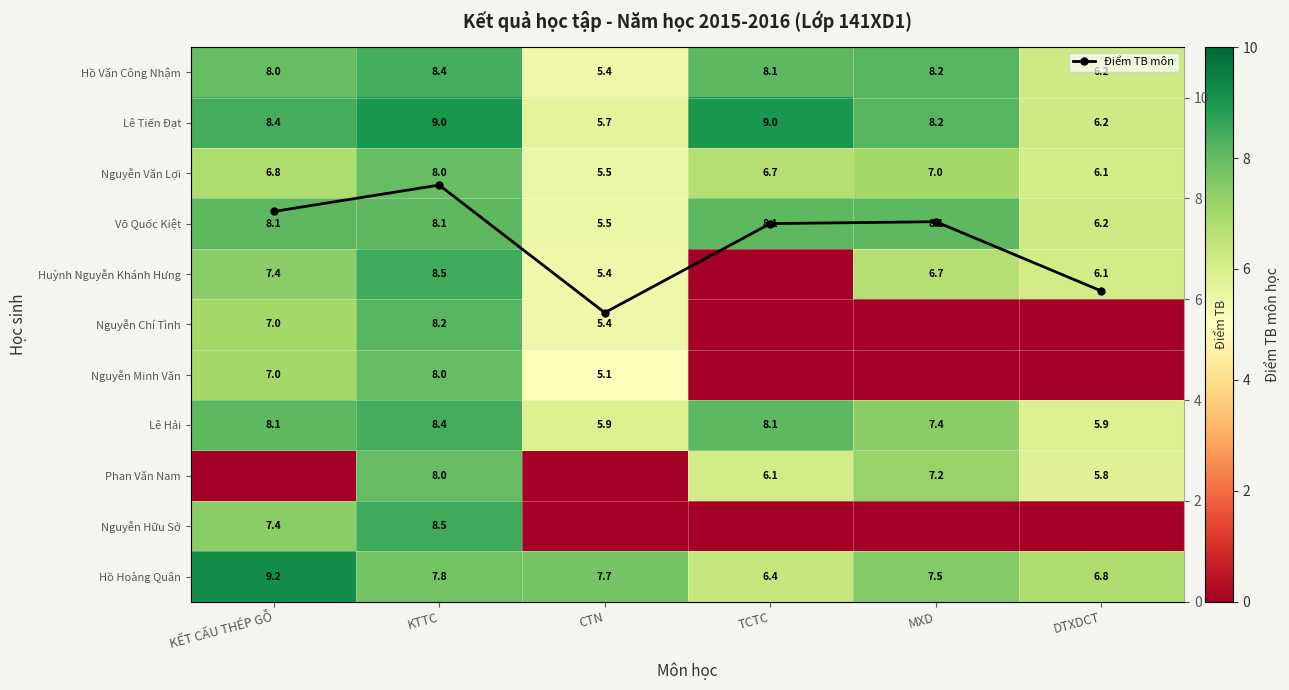

What is the highest value of the Điểm TB môn series?

8.3